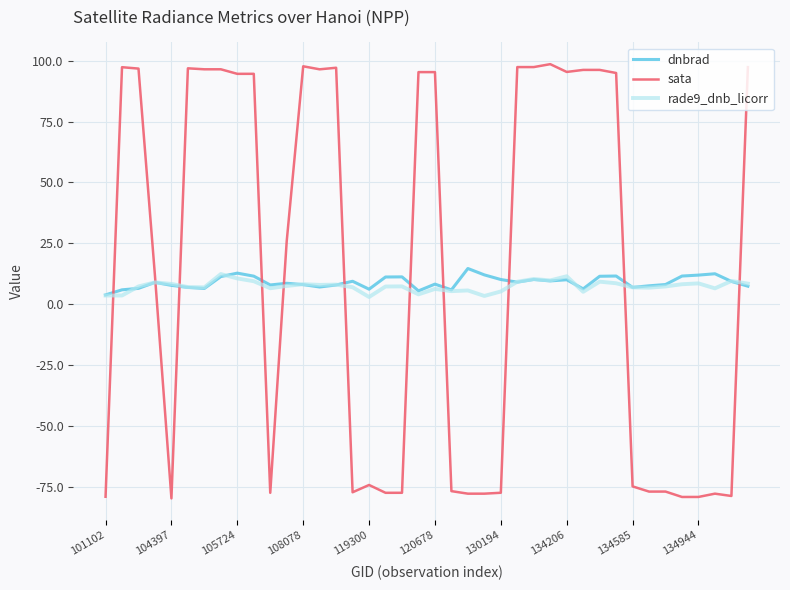

Is this an area chart (filled region under the line)?

No